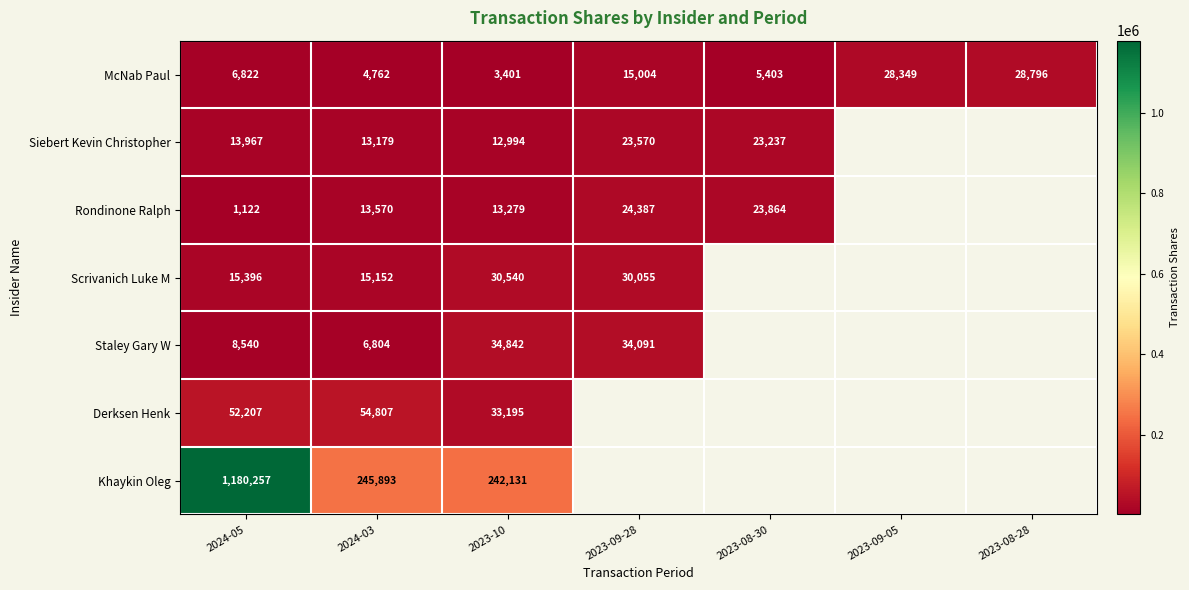

At how many categories does at least one series exceed 338928?

1